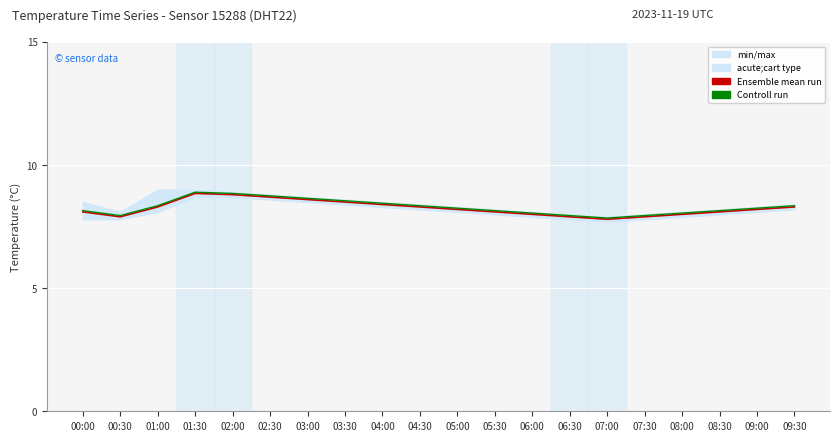

Where is the first local maximum for Controll run?

01:30